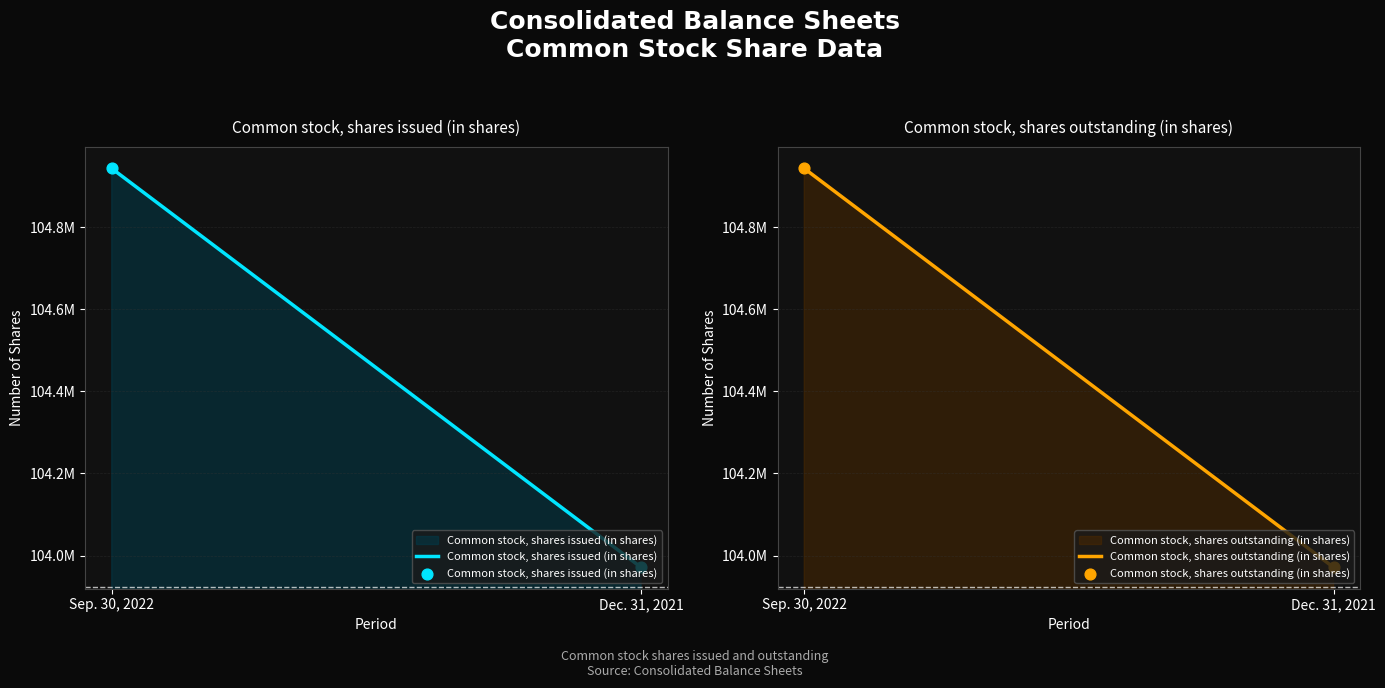

What is the total value across all series at Sep. 30, 2022?

209885882